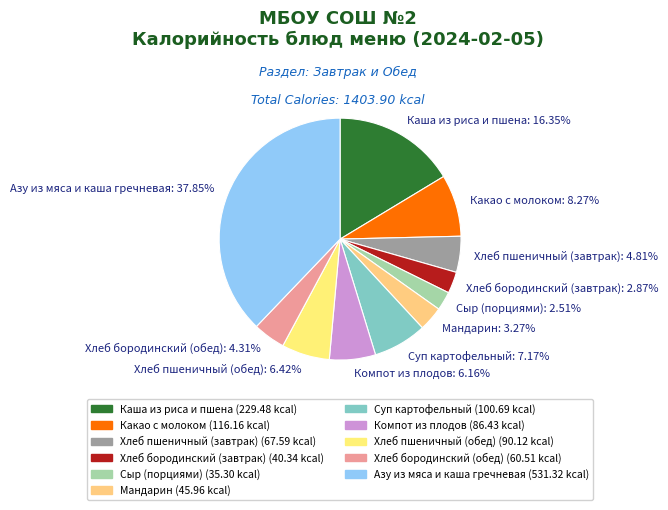

To the nearest percent, what is the average slice percentage?

9%